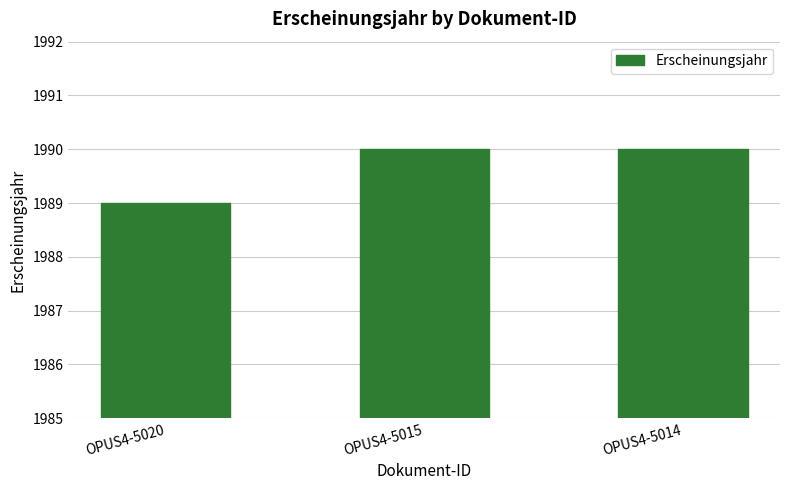

Where is the data nearest to the value 1989?

OPUS4-5020